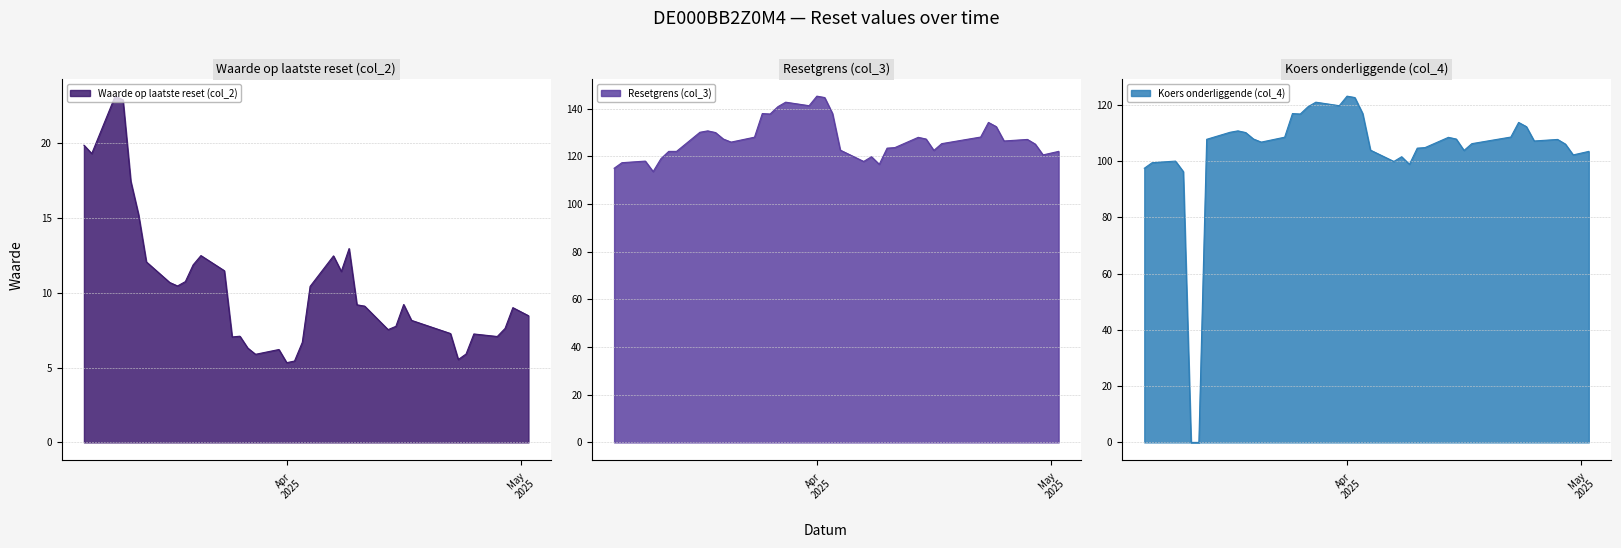

Is the value of Waarde op laatste reset (col_2) at 2025-04-17 greater than the value of Resetgrens (col_3) at 2025-04-03?

No